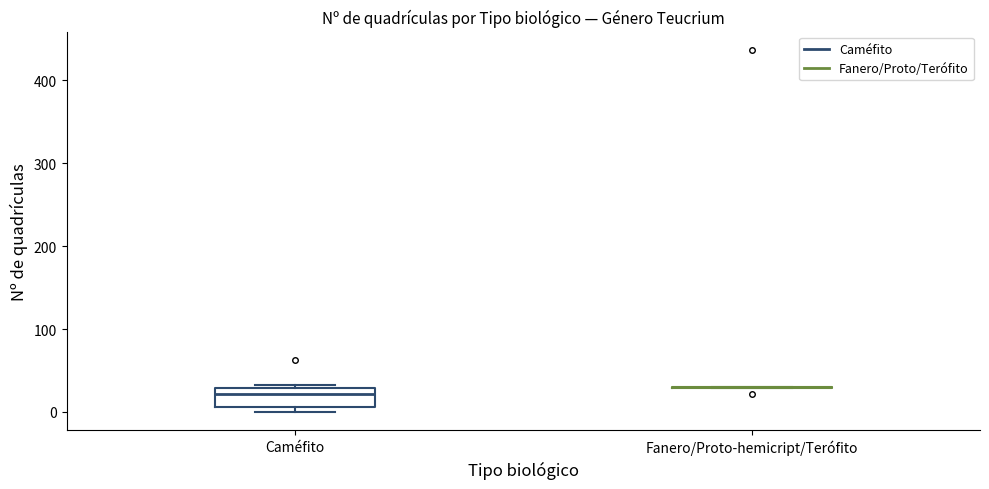

Reading left to right, transcribe this box plot: for each box, give where its median line is, the range the box spans, and where its two whiskers end, as read against the y-axis. The values are not printed on the chart, so give them approximately, as read against the axis.

Caméfito: median 20, box 10 to 30, whiskers 0 to 30 (just above the box's upper edge)
Fanero/Proto-hemicript/Terófito: box collapsed to a line at 30, whiskers 30 to 30